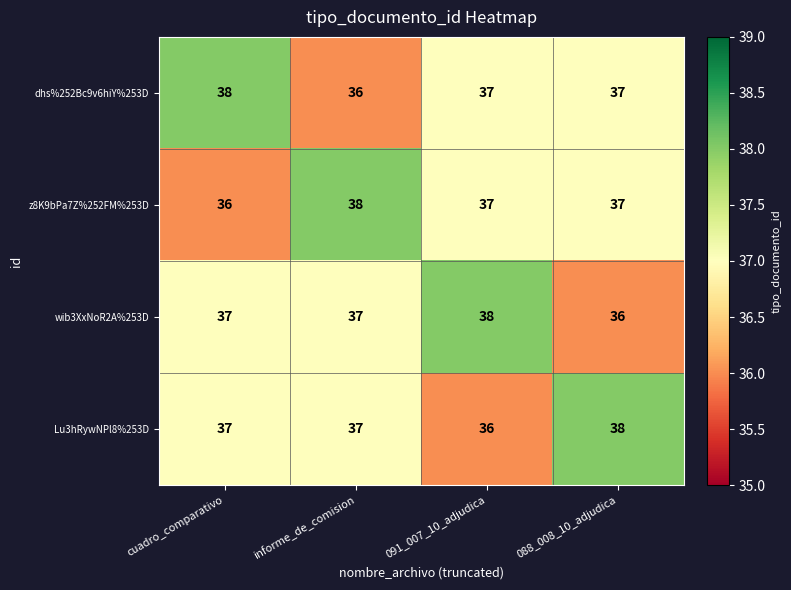

Reading left to right, what are all the values shown in this chart?

dhs%252Bc9v6hiY%253D: 38	36	37	37
z8K9bPa7Z%252FM%253D: 36	38	37	37
wib3XxNoR2A%253D: 37	37	38	36
Lu3hRywNPl8%253D: 37	37	36	38